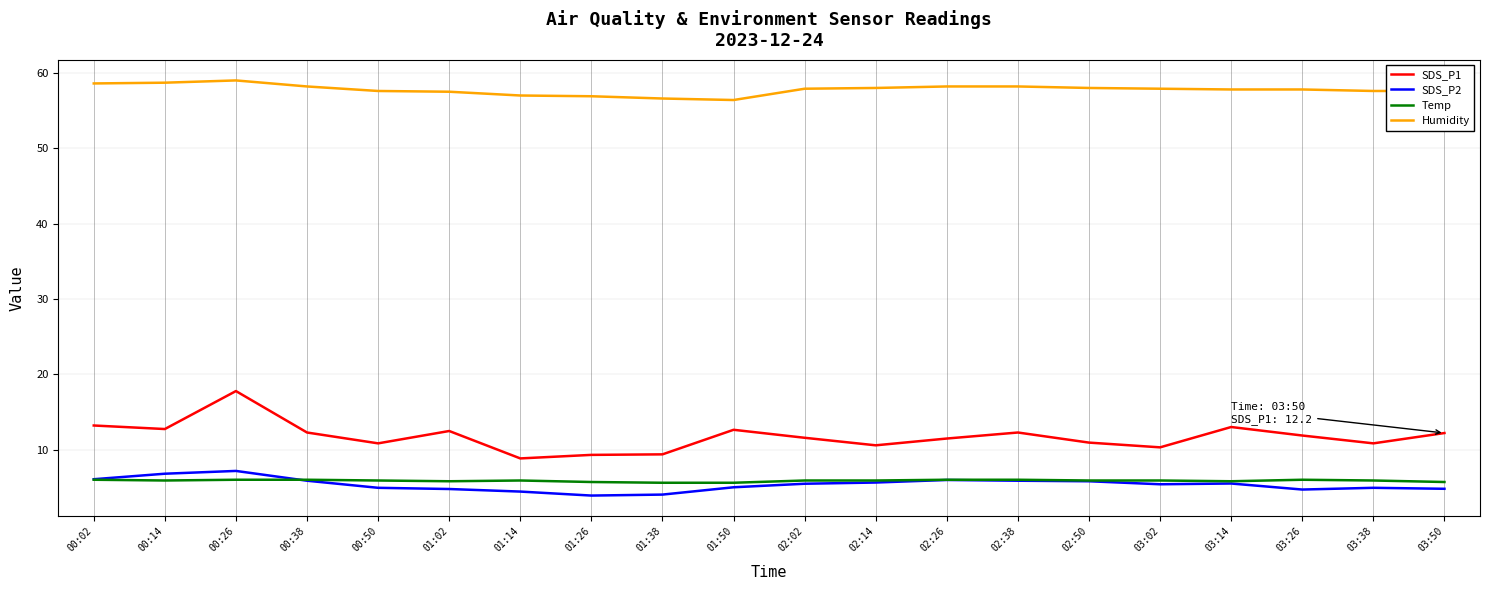

The Temp series shows 9.8 at 00:26. True or false?

False